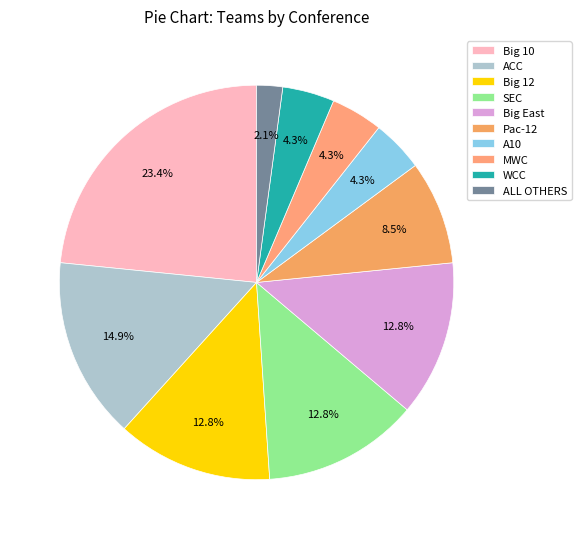

Is it true that Pac-12 is 9% of the pie?

True